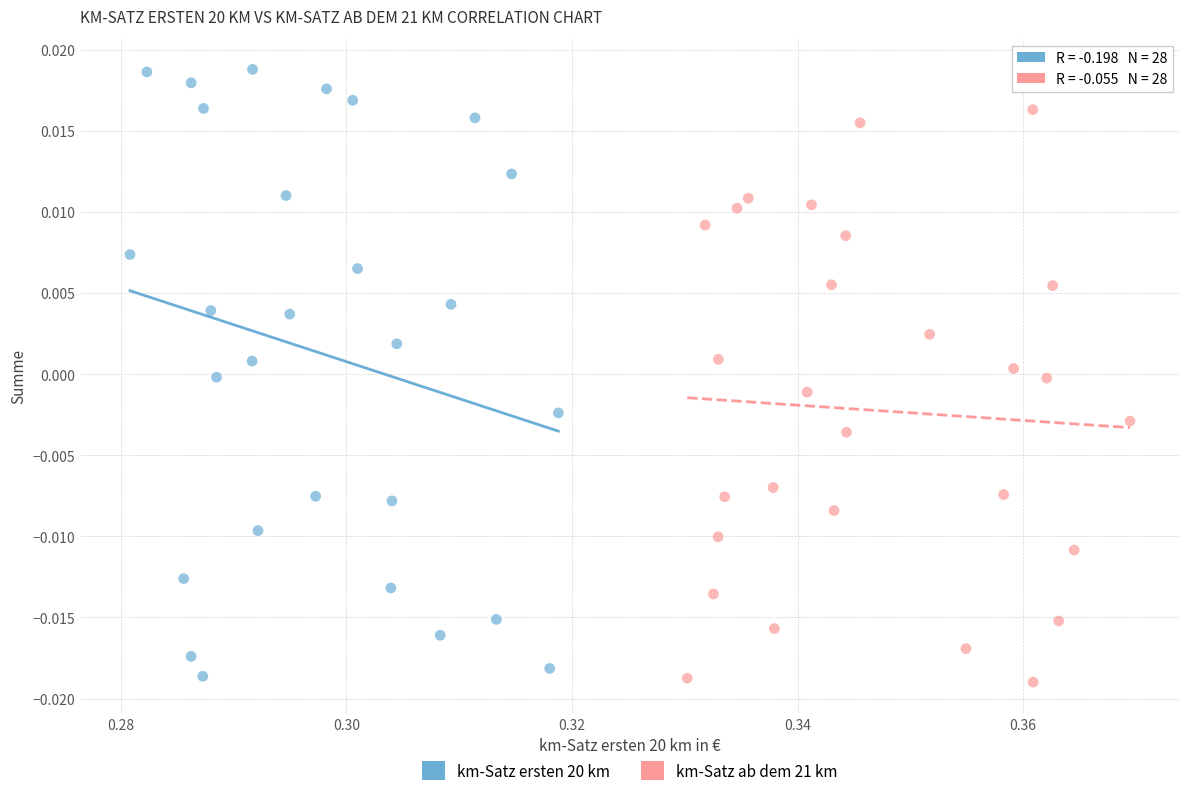

Which series has the largest Y range (max minus min)?

km-Satz ersten 20 km